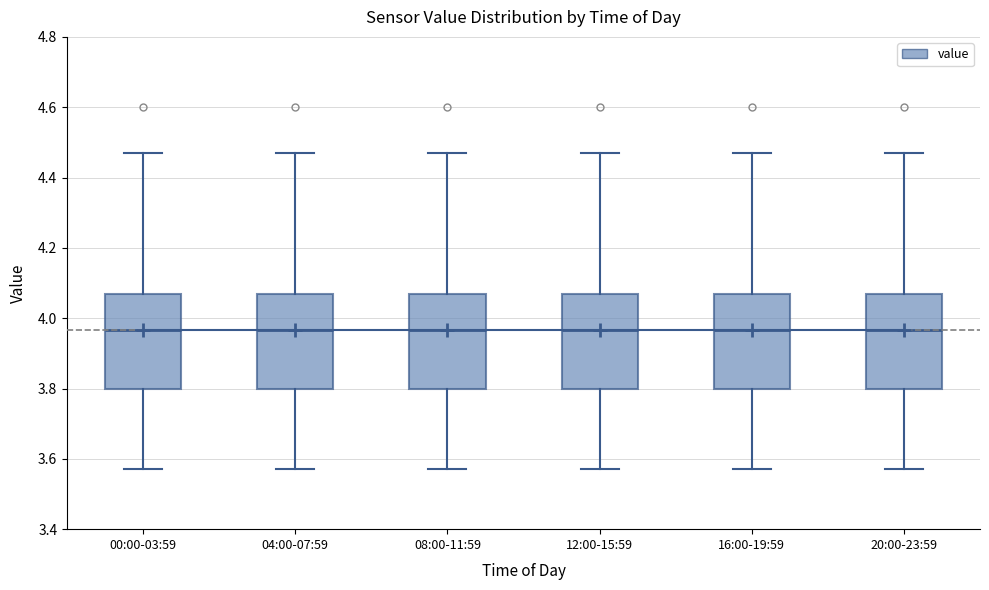

Where is the upper edge of the box for 00:00-03:59 on the y-axis? The values are not printed on the chart, so give them approximately, as read against the axis.

4.08